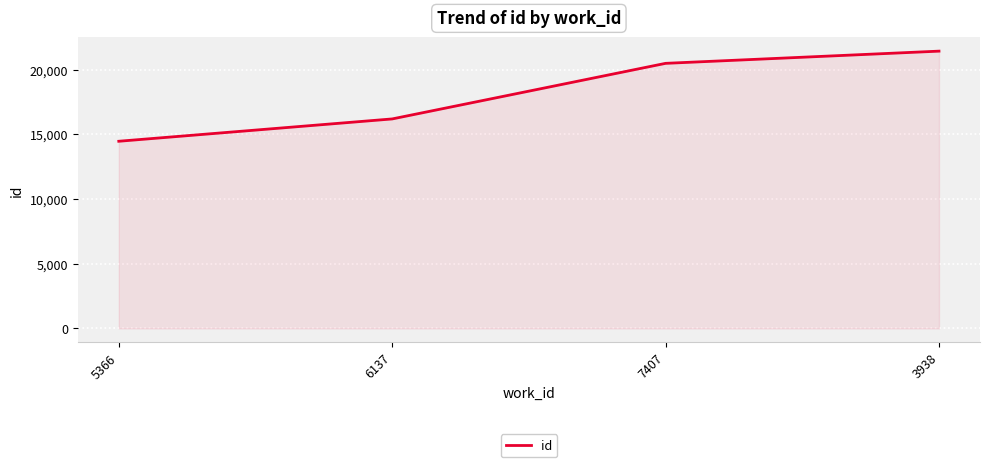

How many lines are shown in the chart?

1